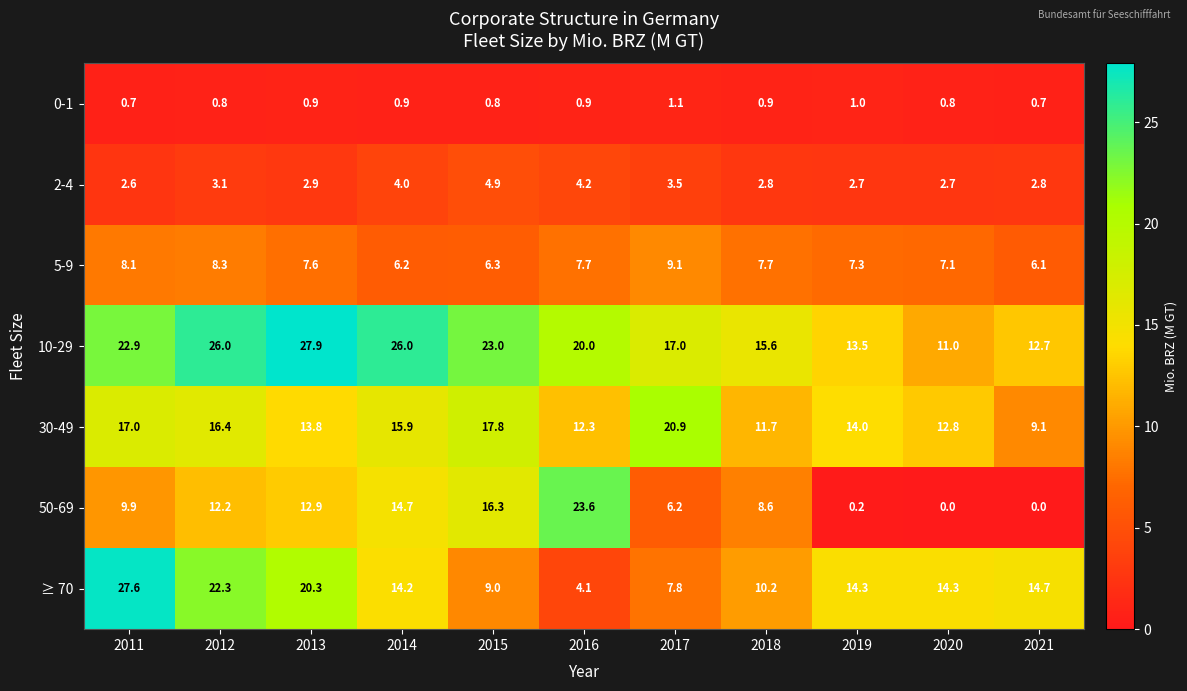

Which series has the largest range (max minus min)?

50-69